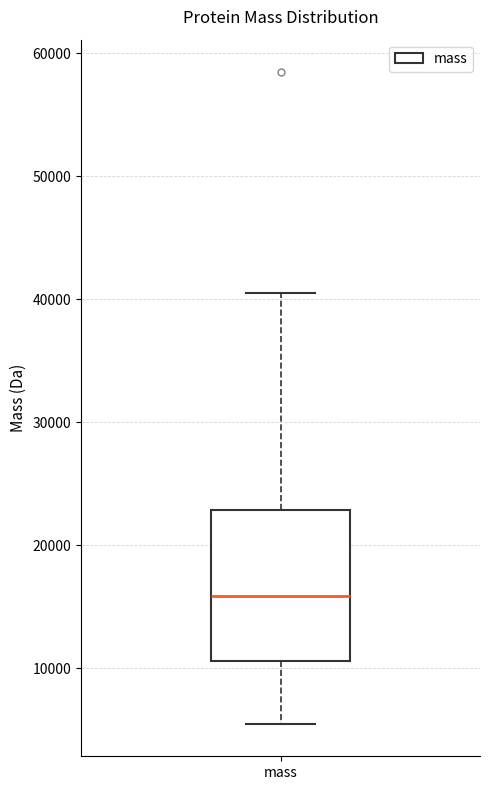

Where does the median line of the box for mass sit on the y-axis? The values are not printed on the chart, so give them approximately, as read against the axis.

16000